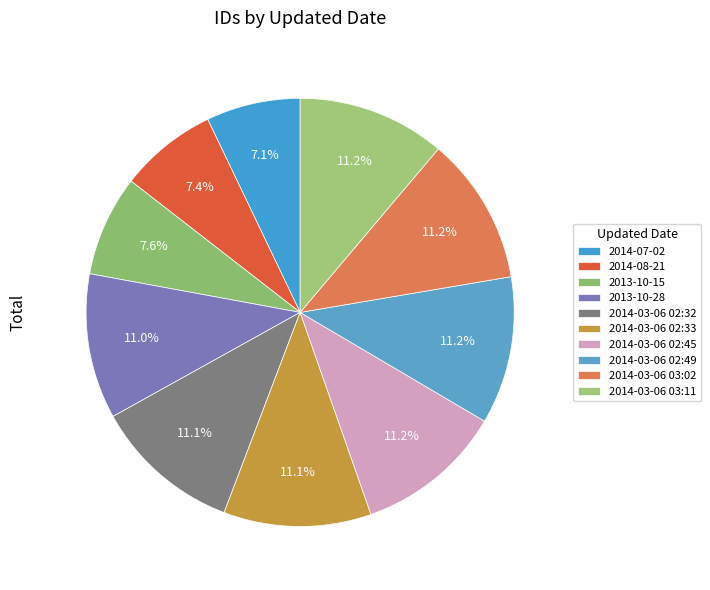

True or false: 2014-03-06 02:33 accounts for 24% of the total.

False